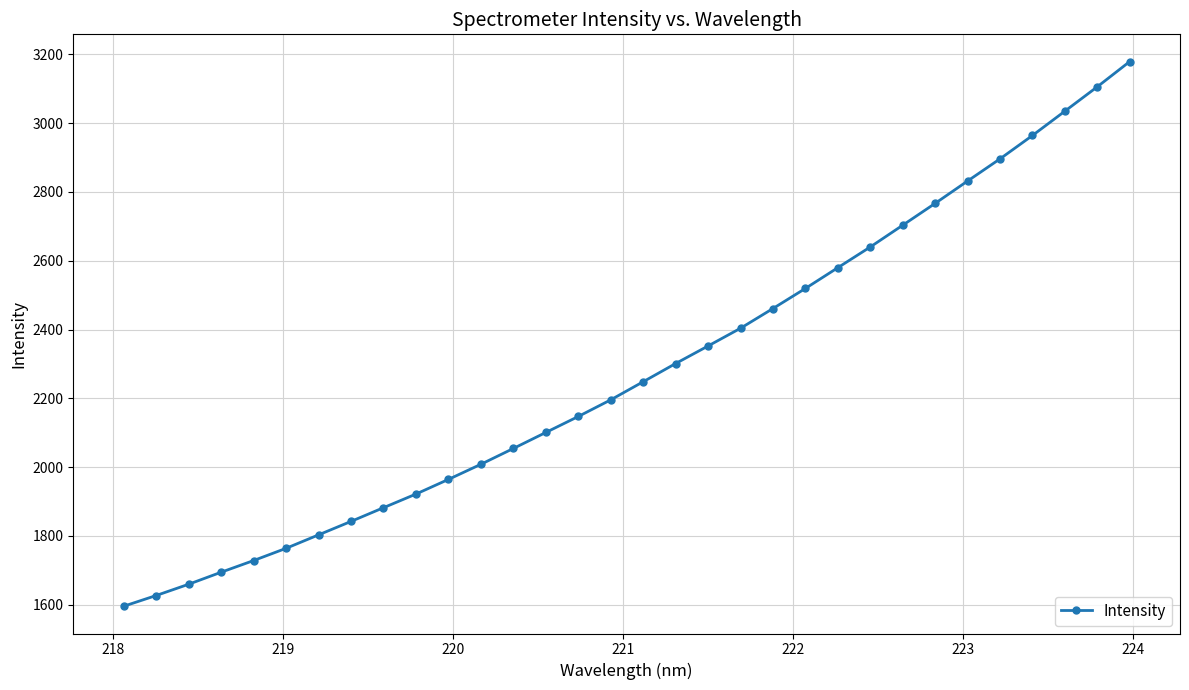

True or false: the data has more than 1 interior local peaks.

False